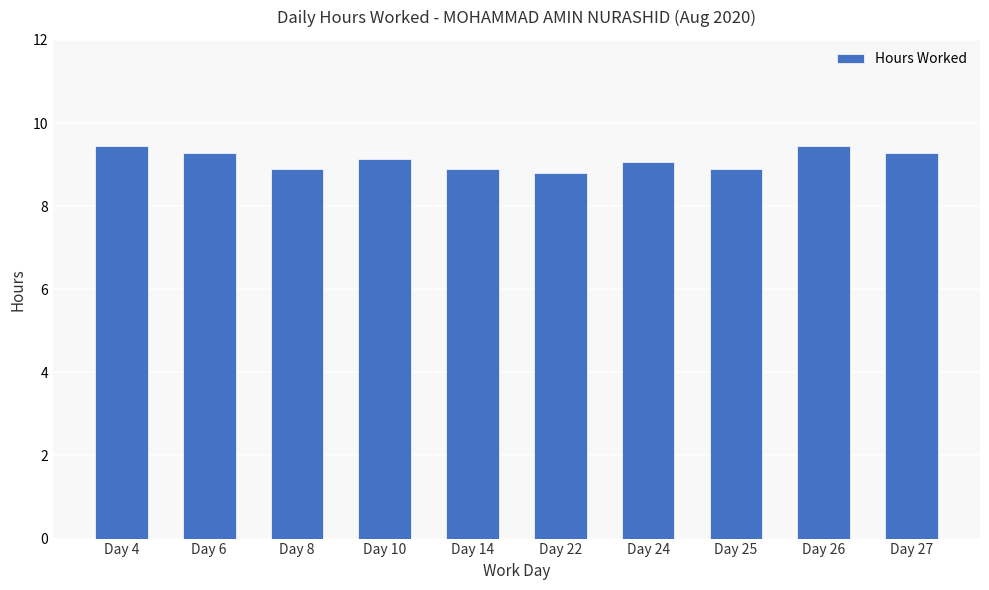

Approximately how many times larger is the value at Day 22 compared to Day 25?

1.0